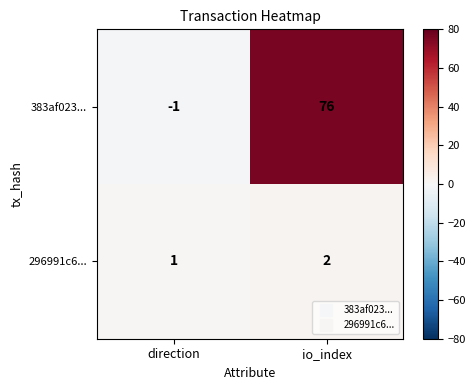

At which label does 296991c6... reach its peak?

io_index